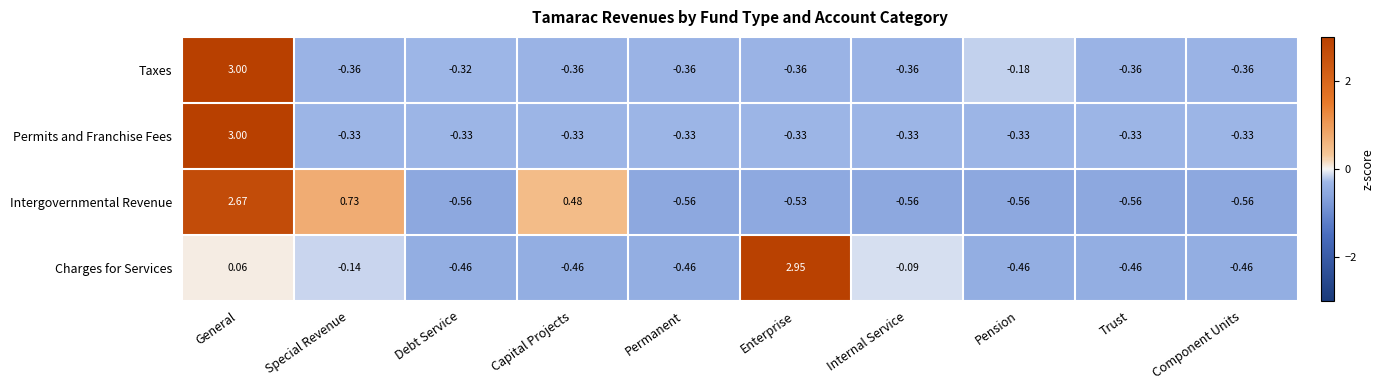

Which category has the highest value in the Taxes series?

General